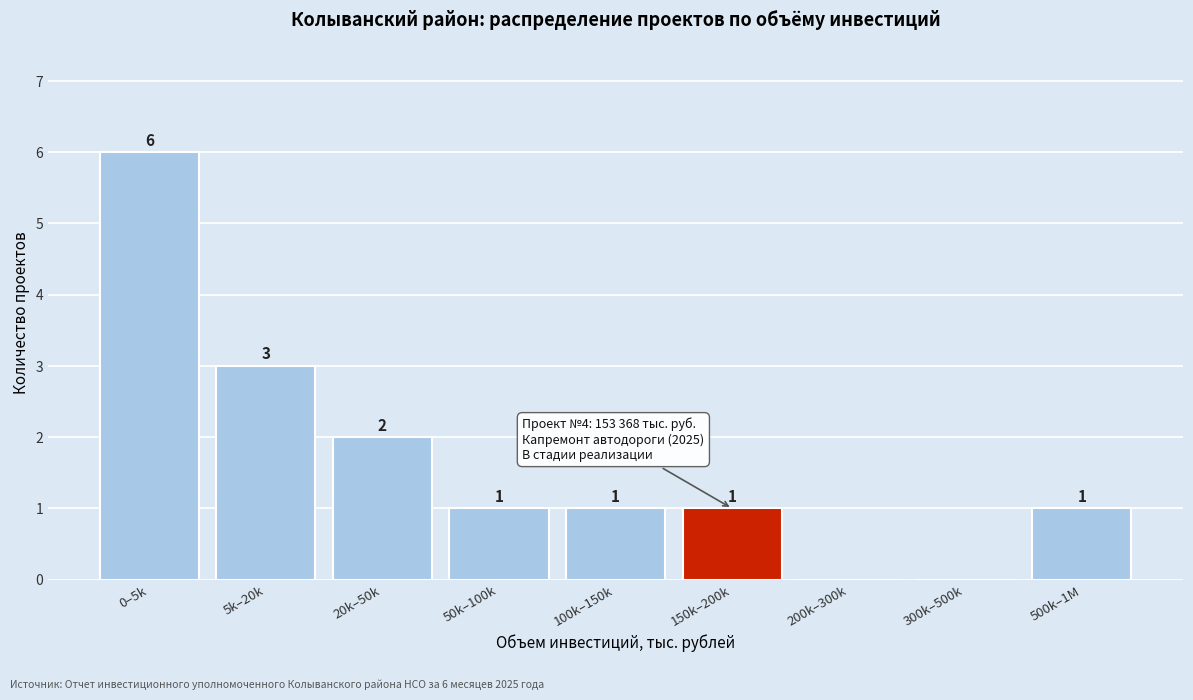

Reading right to left, list all the values displayed in this chart.

500k–1M=1	300k–500k=0	200k–300k=0	150k–200k=1	100k–150k=1	50k–100k=1	20k–50k=2	5k–20k=3	0–5k=6